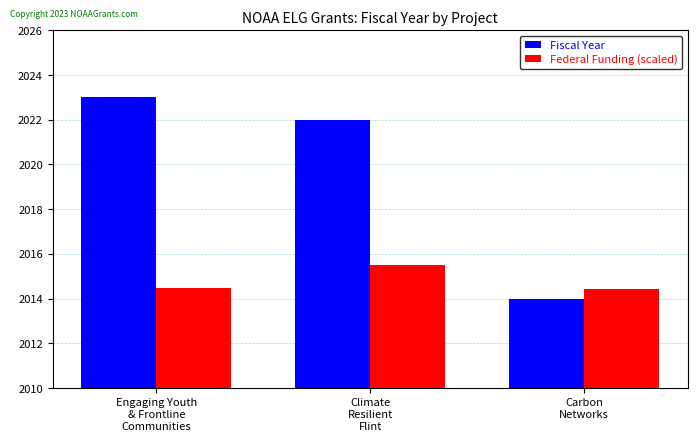

Is the value of Federal Funding (scaled) at Climate
Resilient
Flint greater than the value of Fiscal Year at Climate
Resilient
Flint?

No